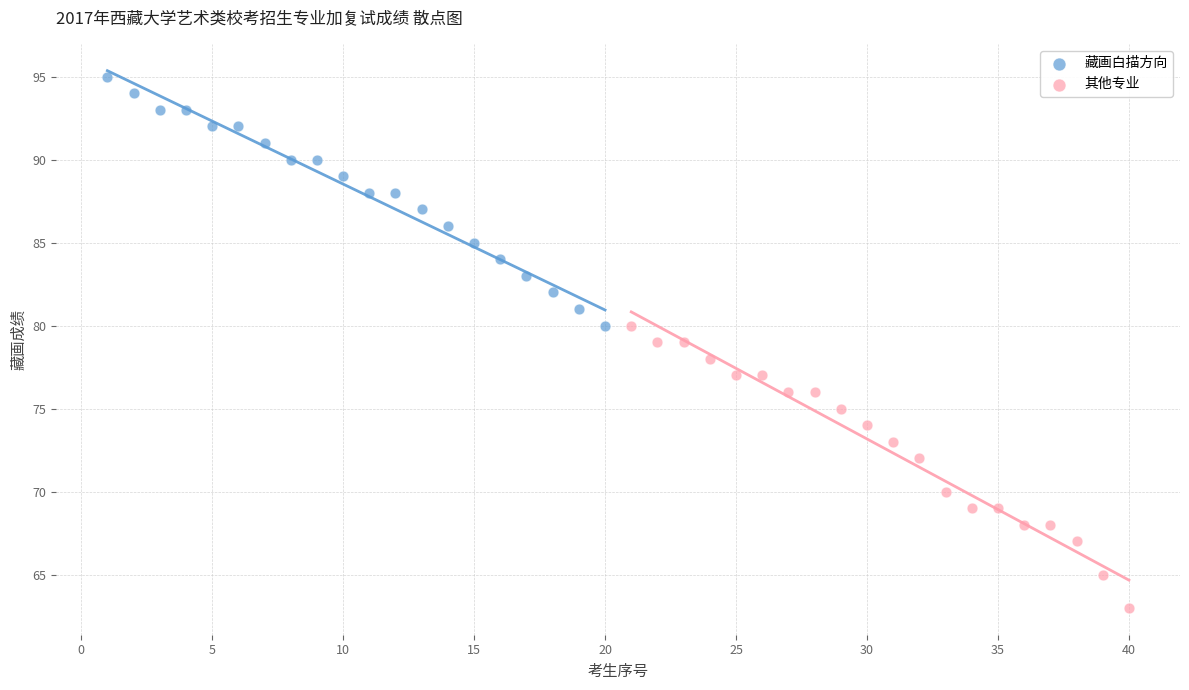

Which series has the widest spread of Y values?

其他专业